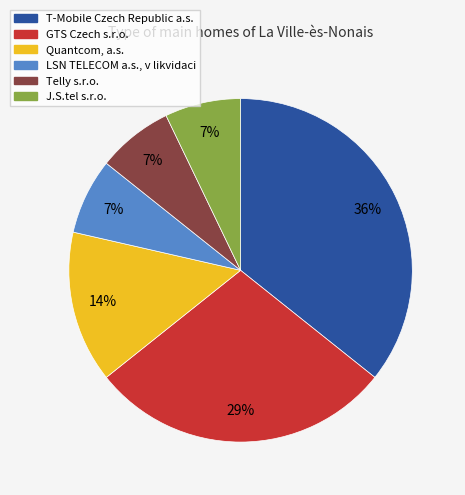

To the nearest percent, what percentage of the pie is T-Mobile Czech Republic a.s.?

36%